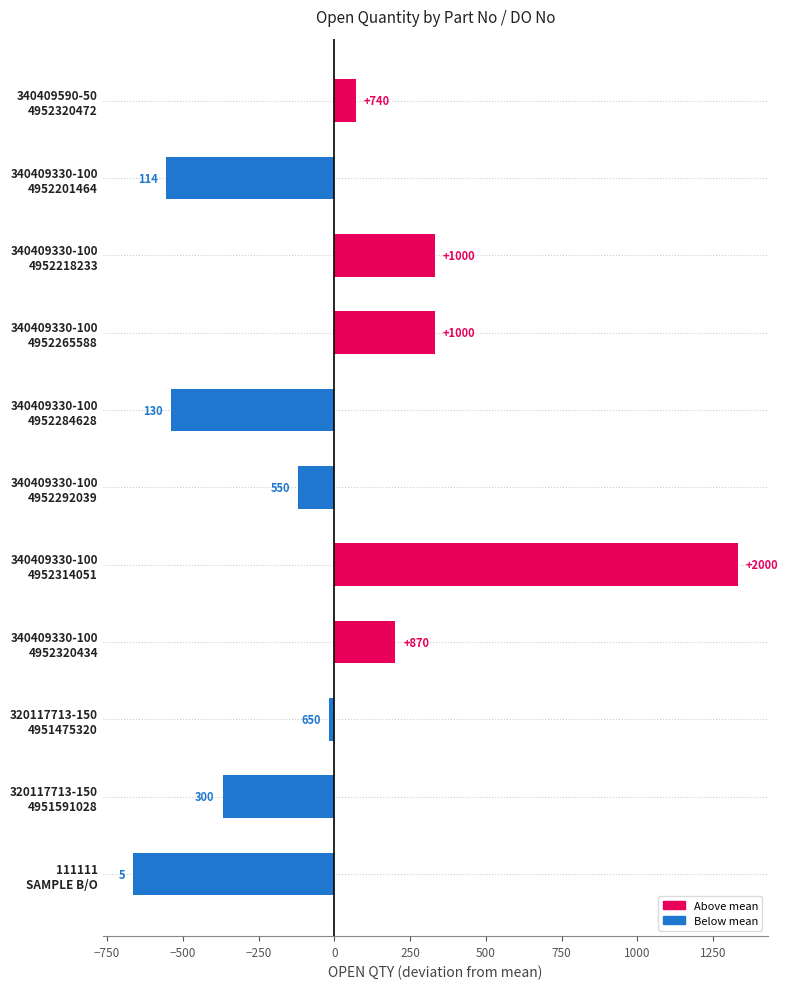

How many bars are there in total?

11